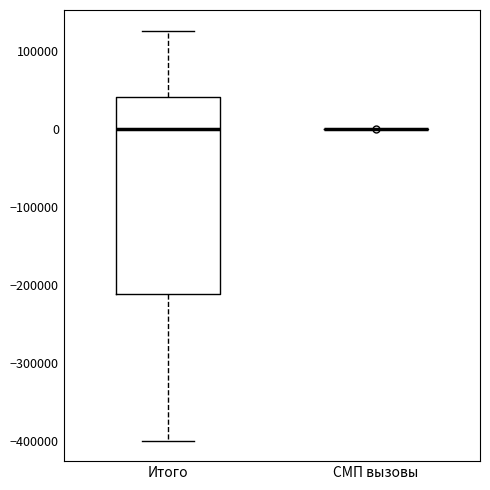

Reading left to right, read every box against the y-axis: the position of its median line, the range the box covers, and the ends of its whiskers. The values are not printed on the chart, so give them approximately, as read against the axis.

Итого: median 0, box -210000 to 40000, whiskers -400000 to 130000
СМП вызовы: box collapsed to a line at 0, whiskers 0 to 0